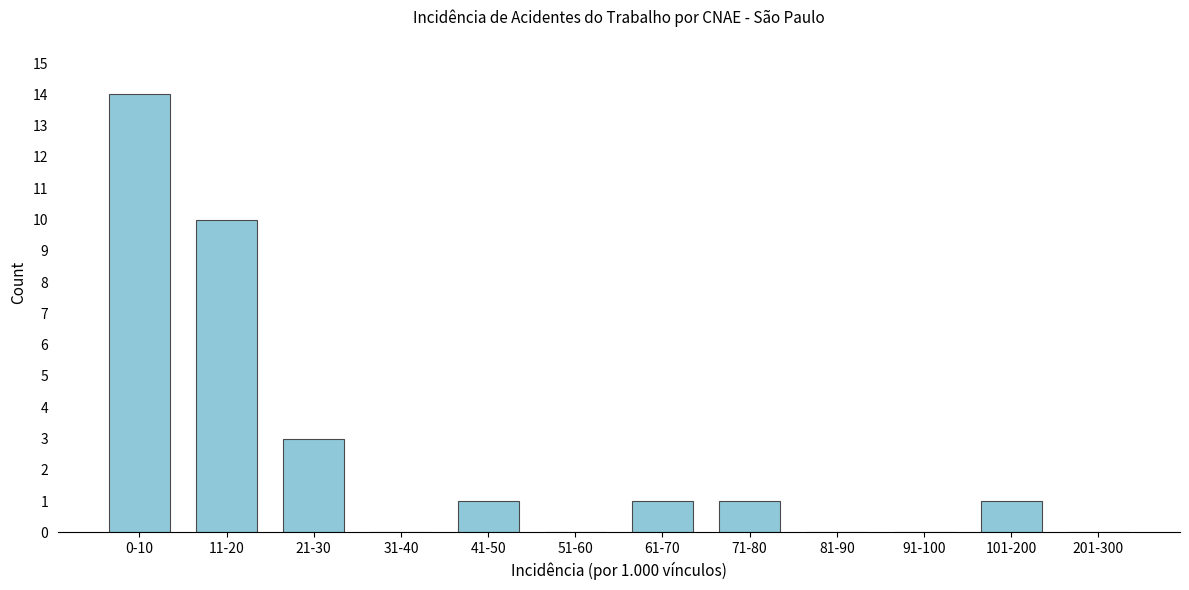

Reading left to right, extract all data points from this chart.

0-10=14	11-20=10	21-30=3	31-40=0	41-50=1	51-60=0	61-70=1	71-80=1	81-90=0	91-100=0	101-200=1	201-300=0